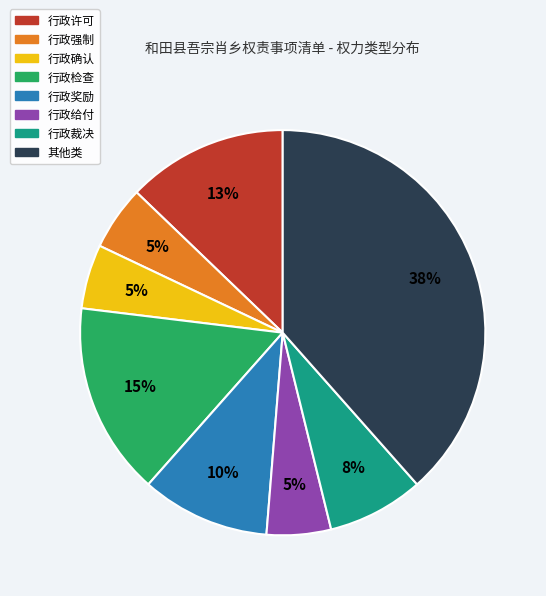

What percentage is the 行政确认 slice, to the nearest percent?

5%